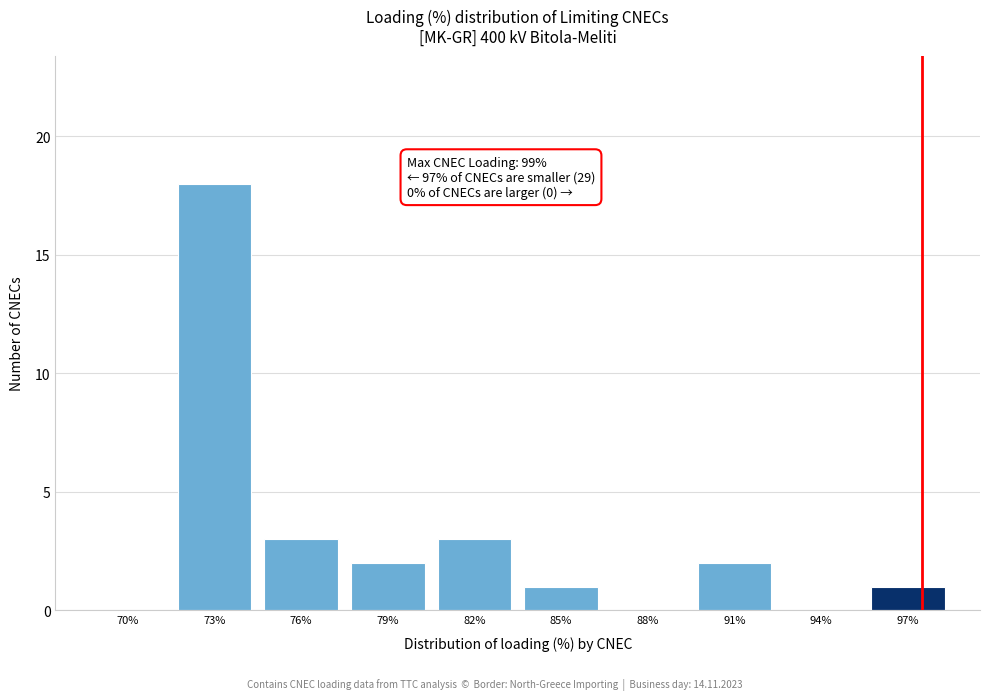

Reading right to left, what are all the values shown in this chart?

97%=1	94%=0	91%=2	88%=0	85%=1	82%=3	79%=2	76%=3	73%=18	70%=0